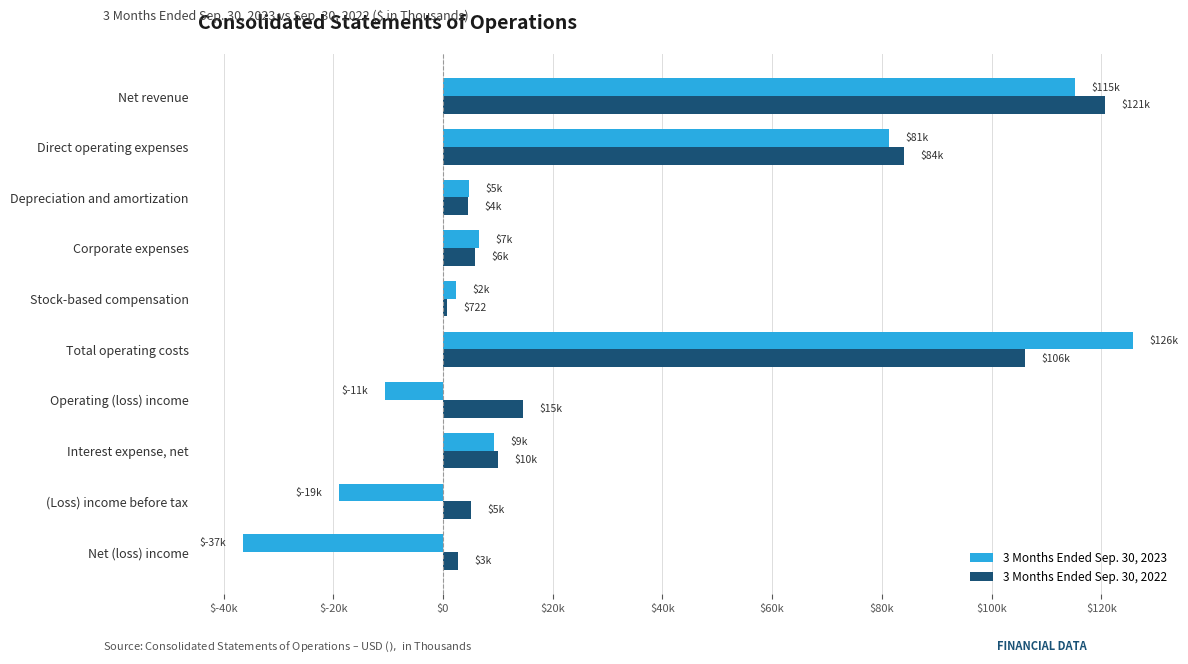

What are all the series names shown in the legend?

3 Months Ended Sep. 30, 2023, 3 Months Ended Sep. 30, 2022